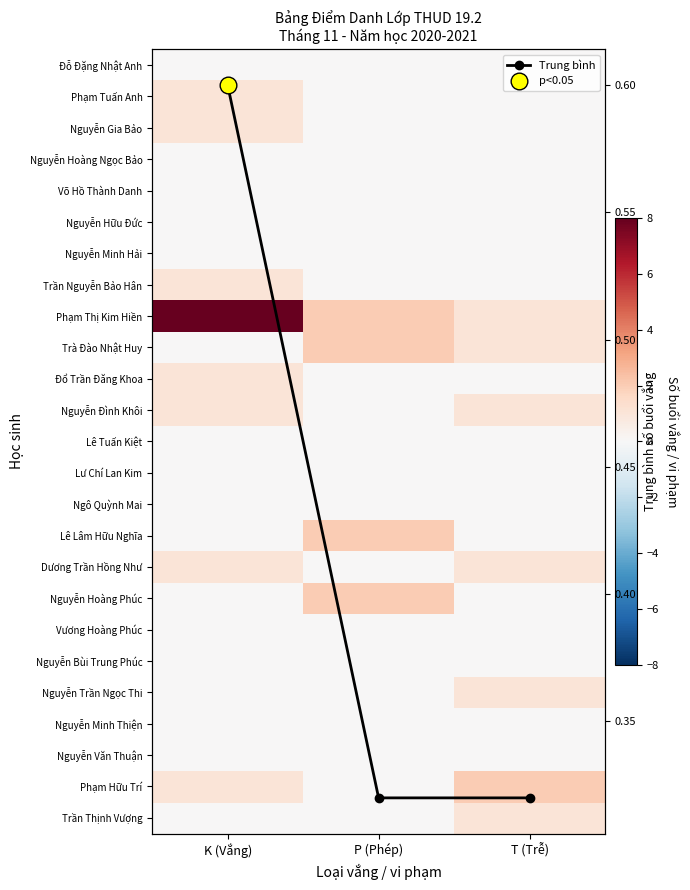

Count the Trung bình values in the range 0 to 1.

3